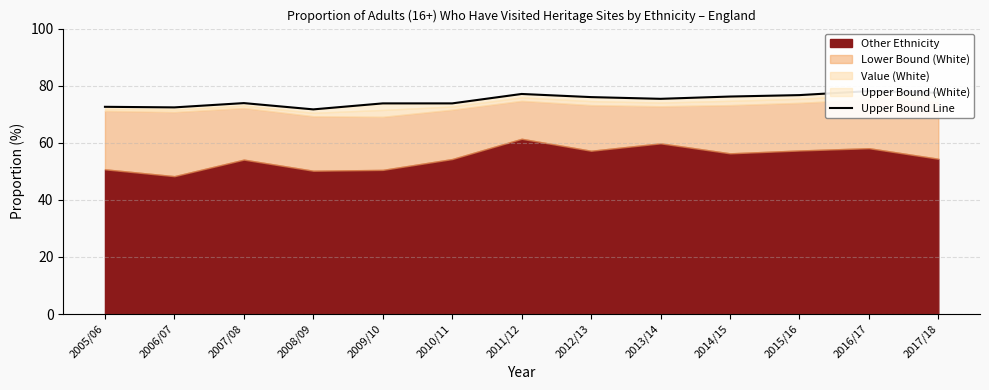

What is the change in value from 2015/16 to 2016/17?

+1.4